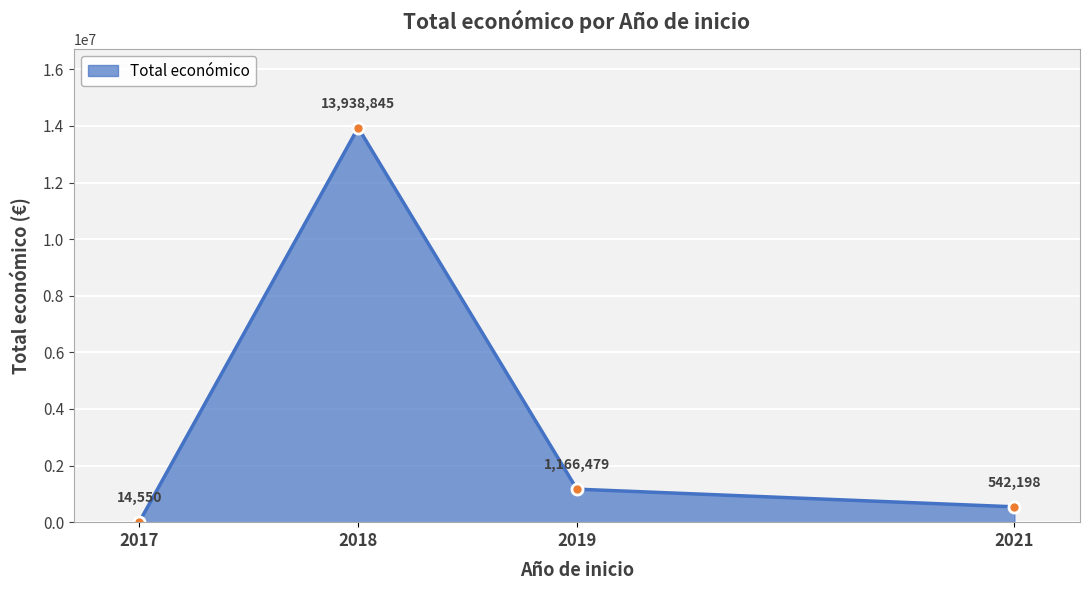

Reading left to right, transcribe all the data shown in this chart.

14550	13938845	1166479	542198